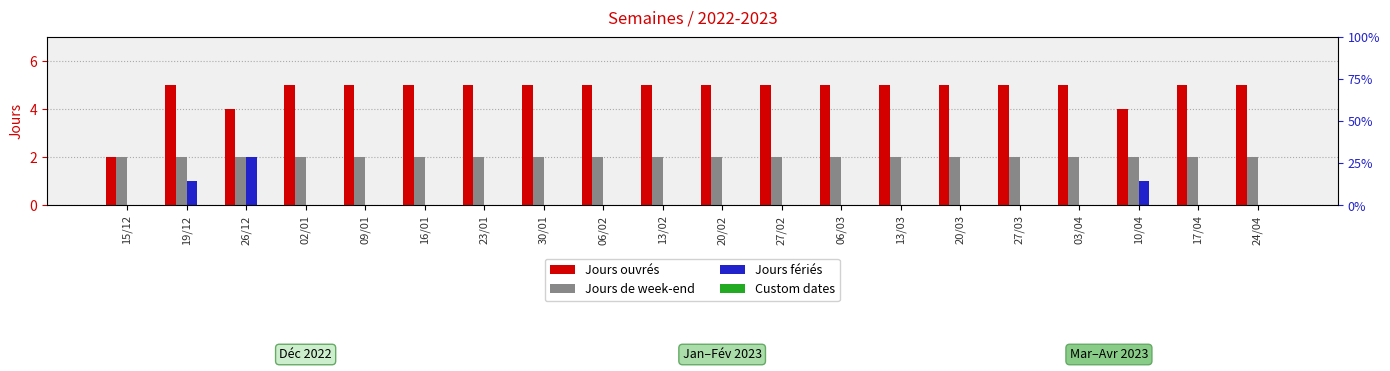

Reading left to right, extract all data points from this chart.

Jours ouvrés: 2	5	4	5	5	5	5	5	5	5	5	5	5	5	5	5	5	4	5	5
Jours de week-end: 2	2	2	2	2	2	2	2	2	2	2	2	2	2	2	2	2	2	2	2
Jours fériés: 0	1	2	0	0	0	0	0	0	0	0	0	0	0	0	0	0	1	0	0
Custom dates: 0	0	0	0	0	0	0	0	0	0	0	0	0	0	0	0	0	0	0	0